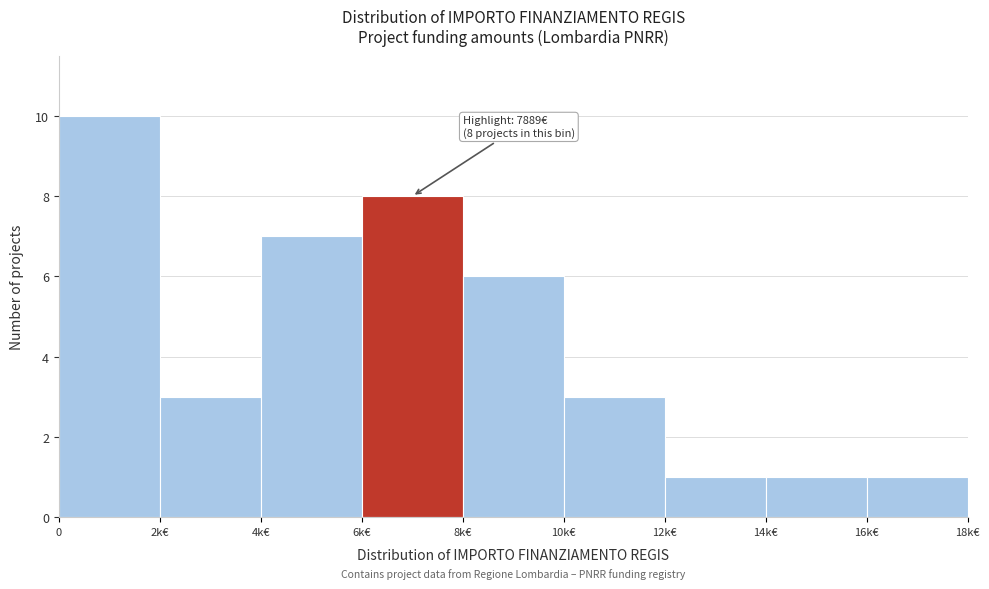

Reading left to right, list all the values displayed in this chart.

10	3	7	8	6	3	1	1	1